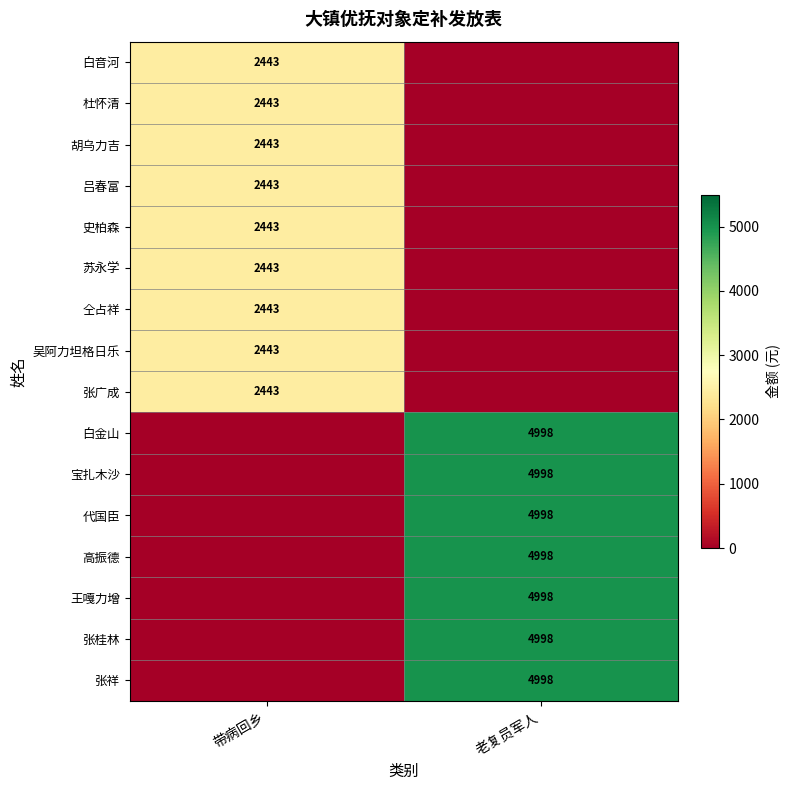

Is it true that 史柏森 equals 4237 at 带病回乡?

False